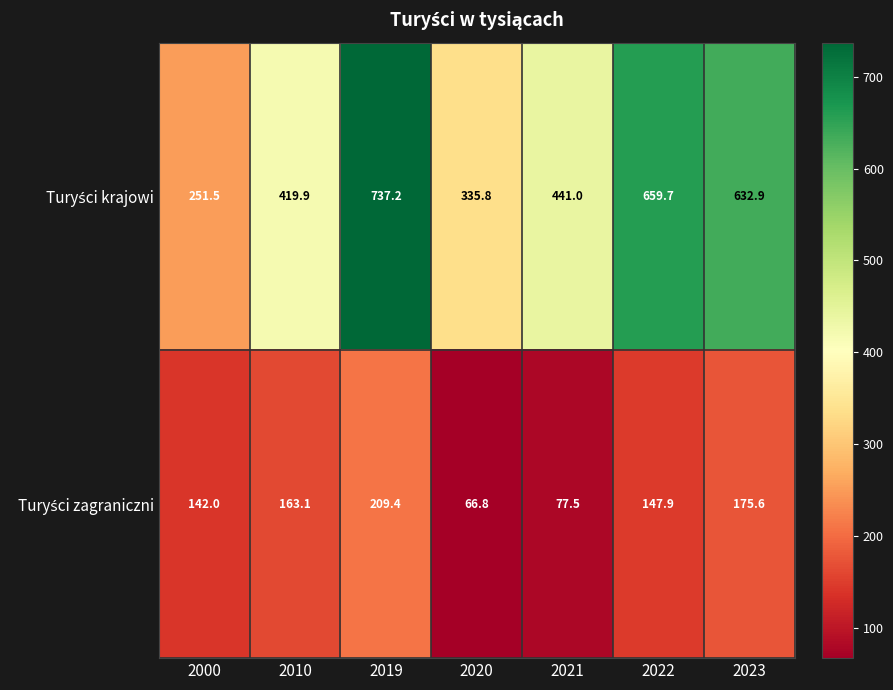

What is the difference between the highest and lowest values at 2000?

109.5